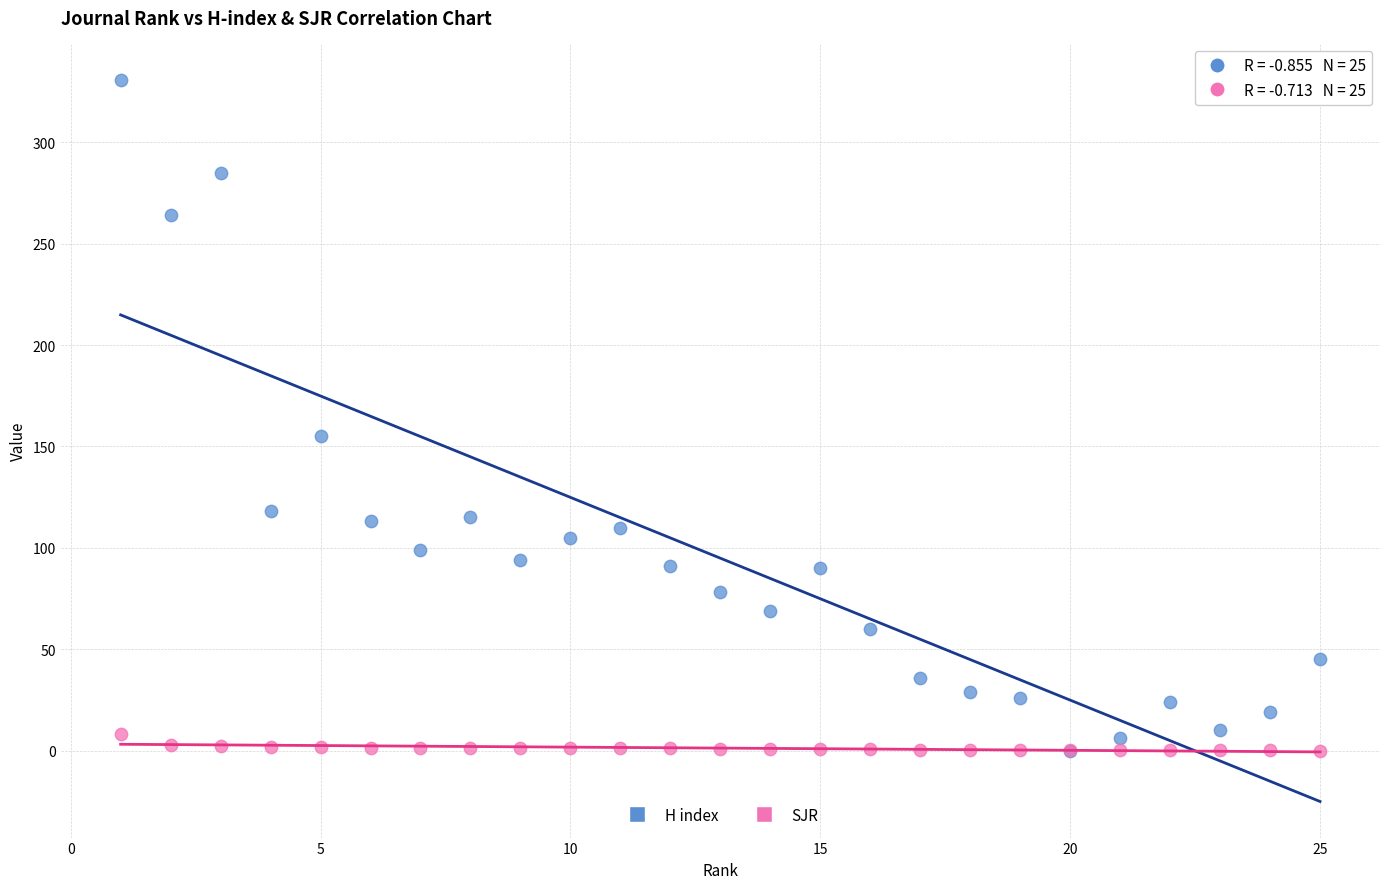

Which series reaches the maximum Y coordinate?

H index